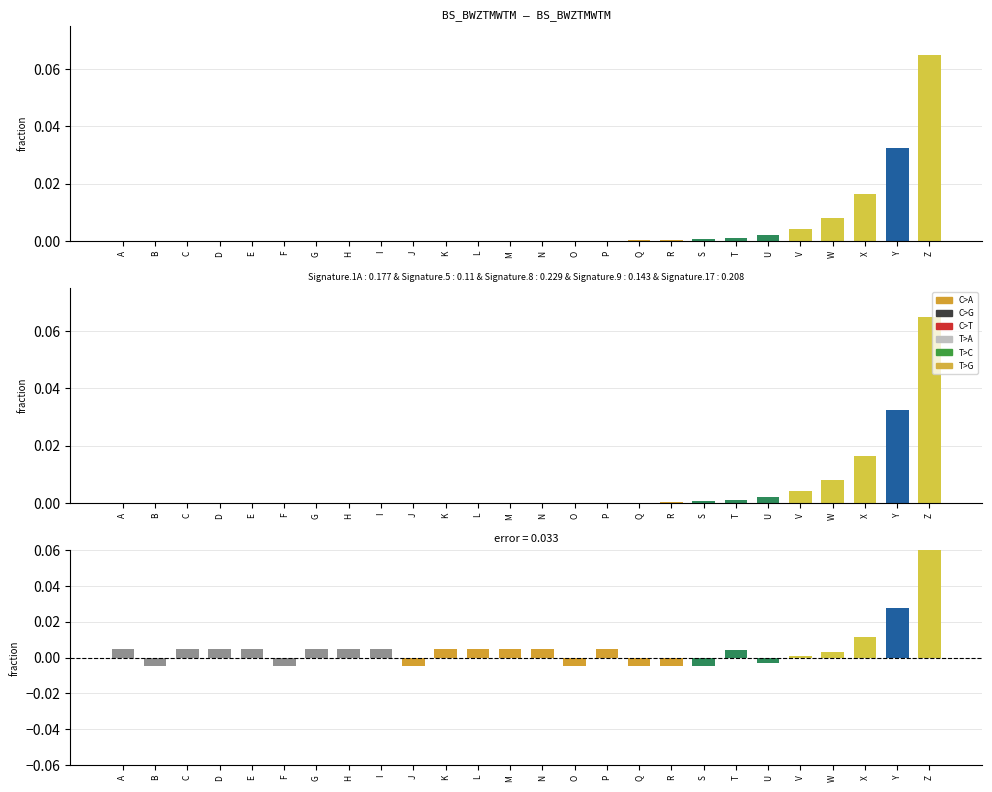

True or false: error has a value of 0.0 at C.

True